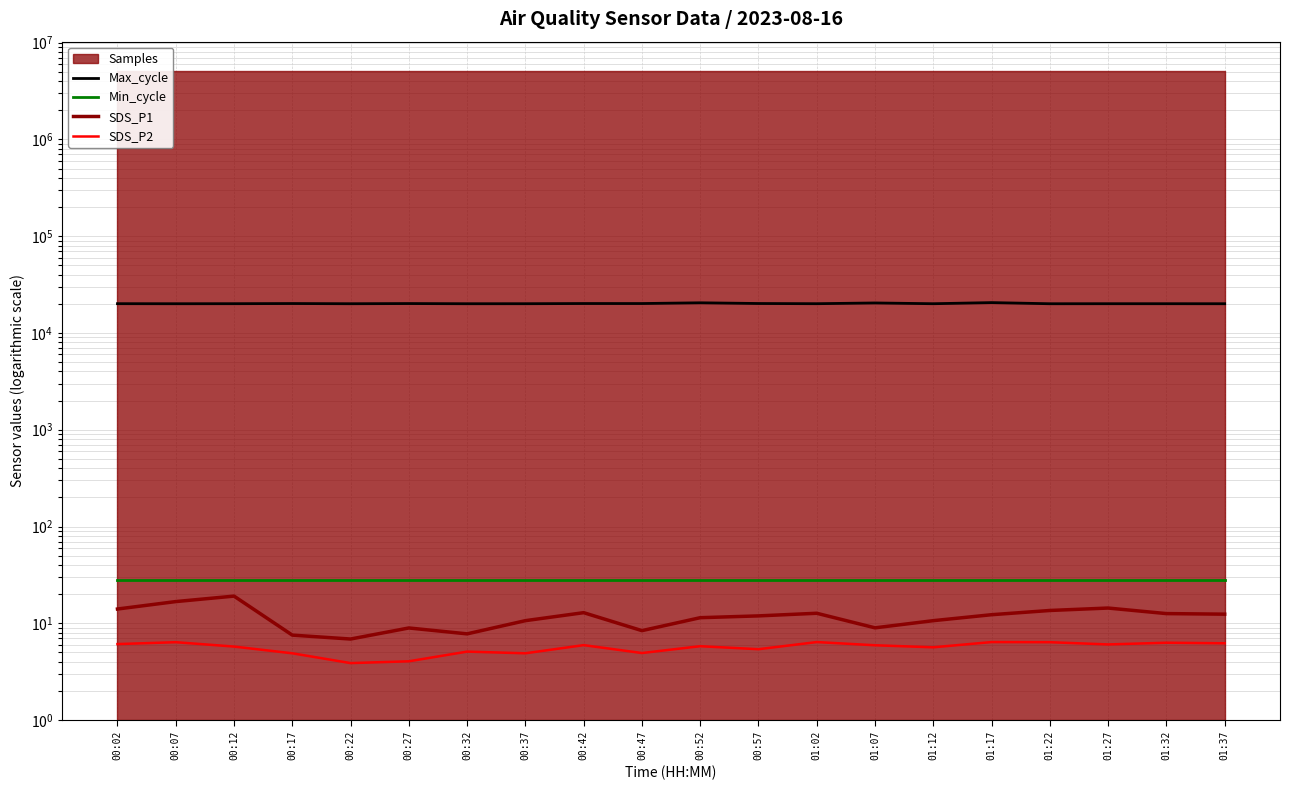

At which category does Max_cycle reach its first local valley?

00:07